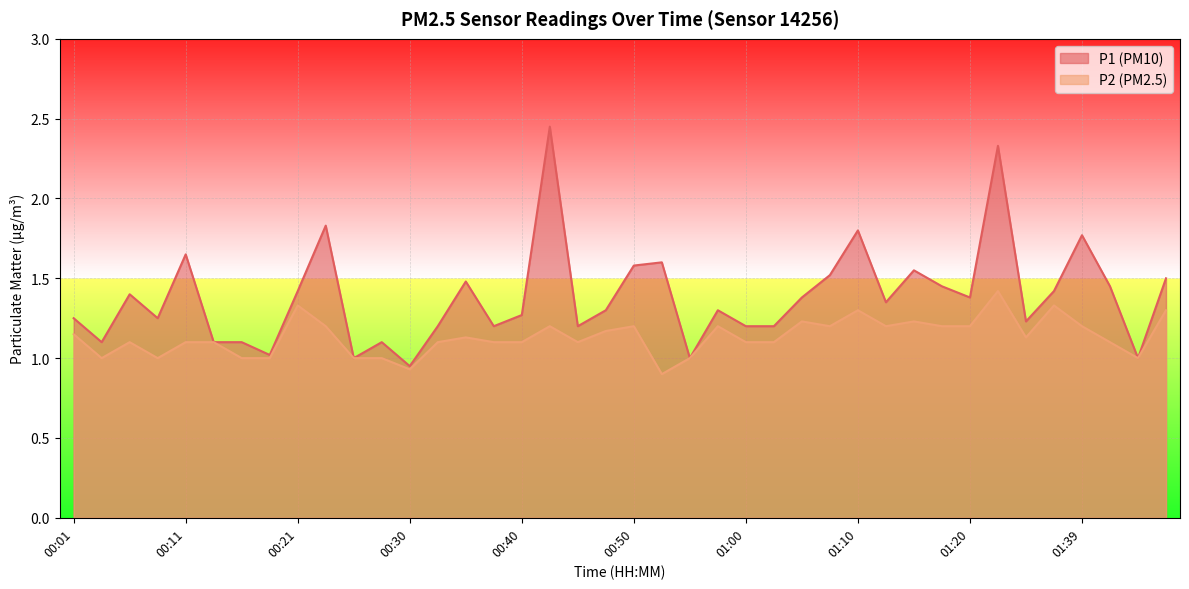

What is the spread (max minus min) of values at 00:35?

0.4